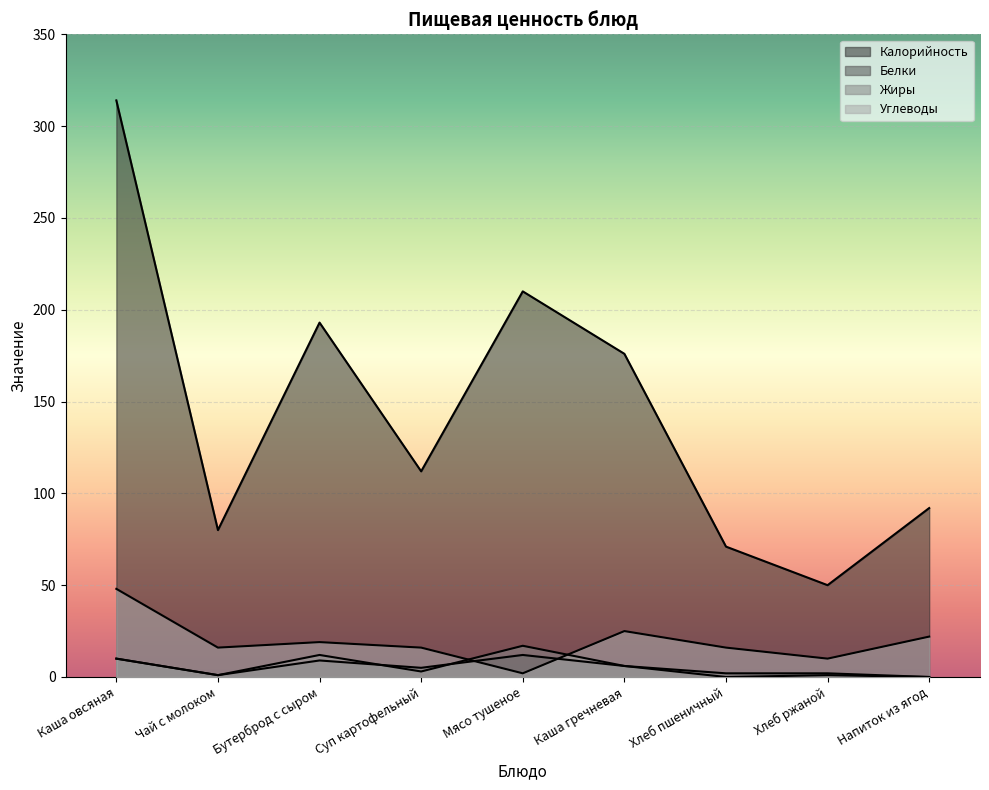

True or false: Калорийность and Жиры cross at least once.

False